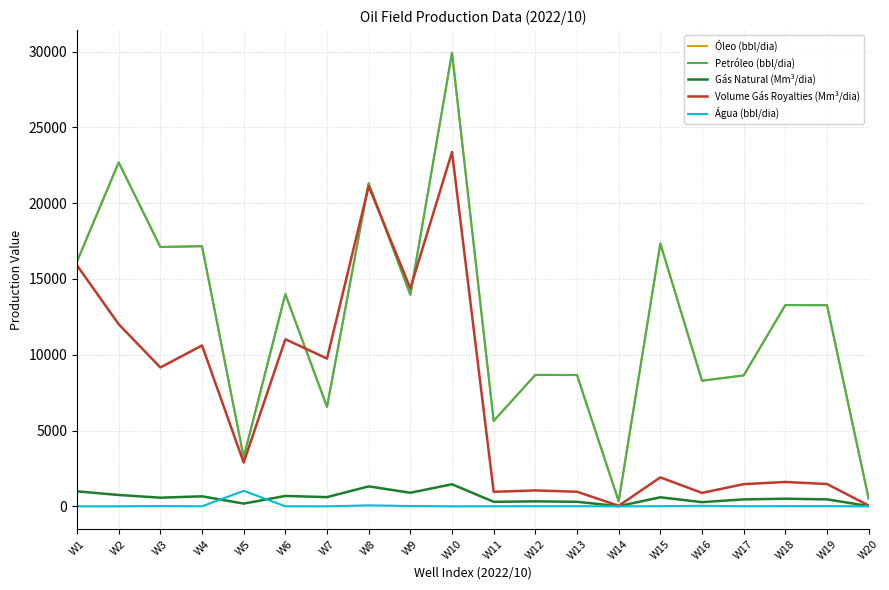

What is the difference between the highest and lowest values at W14?

336.7